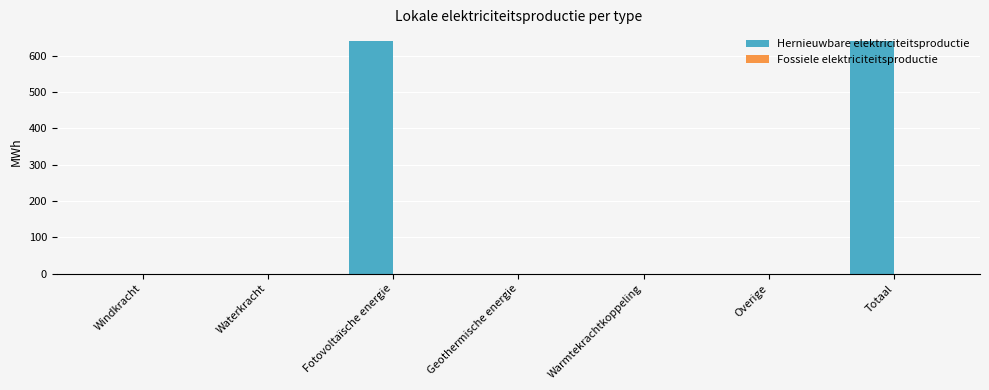

Which has a higher value, Fotovoltaïsche energie or Overige?

Fotovoltaïsche energie